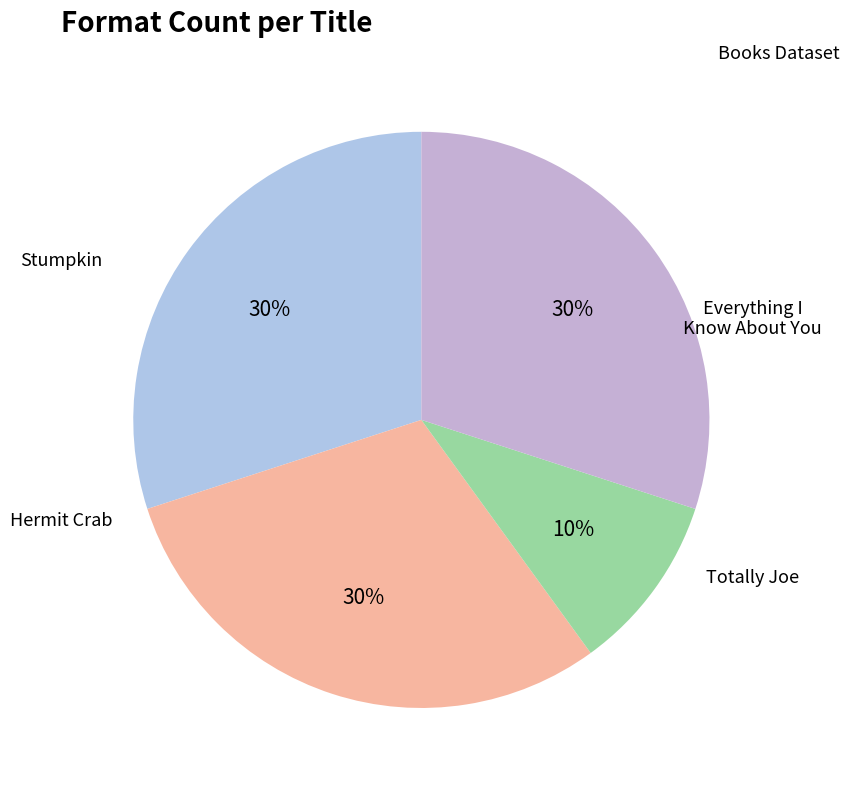

To the nearest percent, what percentage of the pie is Totally Joe?

30%